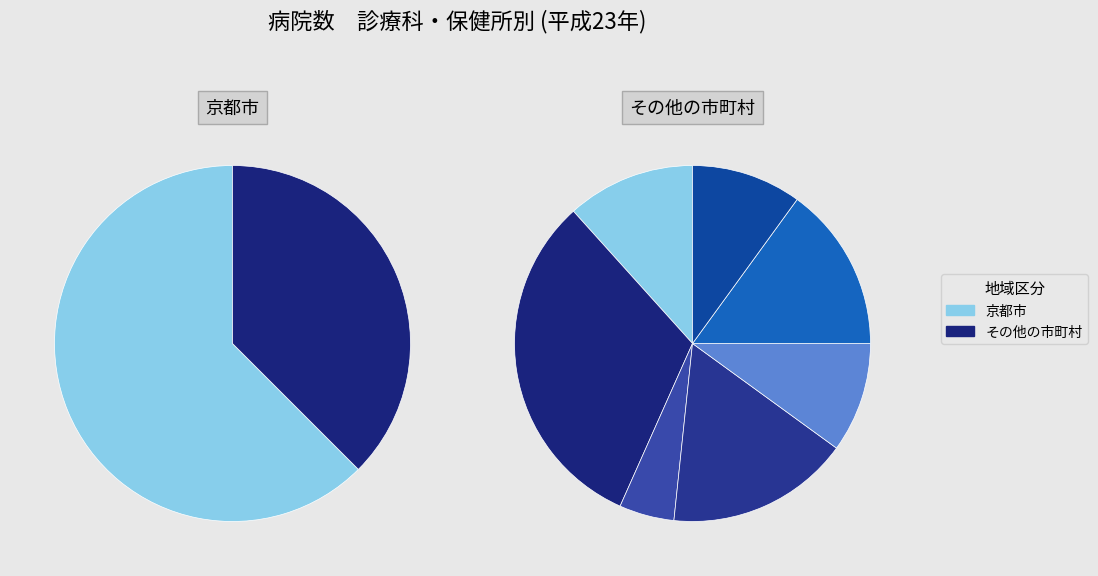

Which series changed the most between 腎臓内科 and 糖尿病内科?

その他の市町村